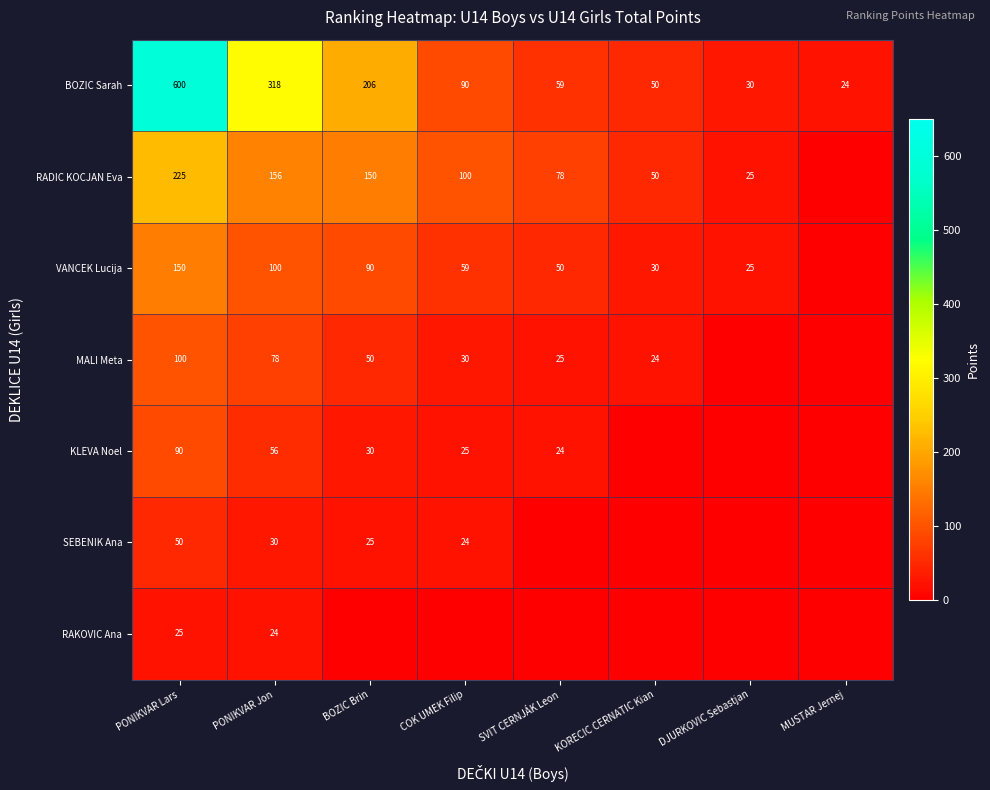

What value does the BOZIC Sarah series have at SVIT CERNJÁK Leon?

59